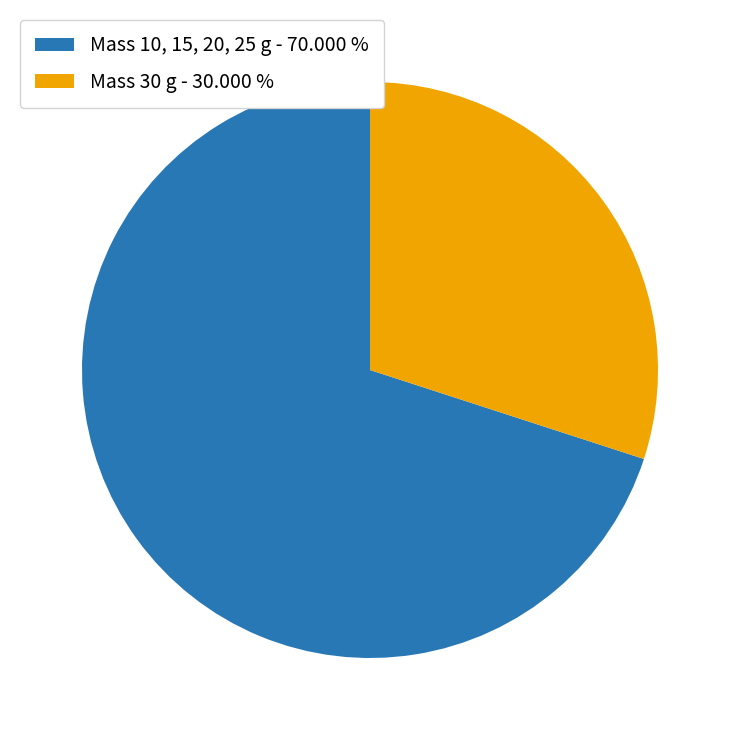

How many segments does this pie chart have?

2